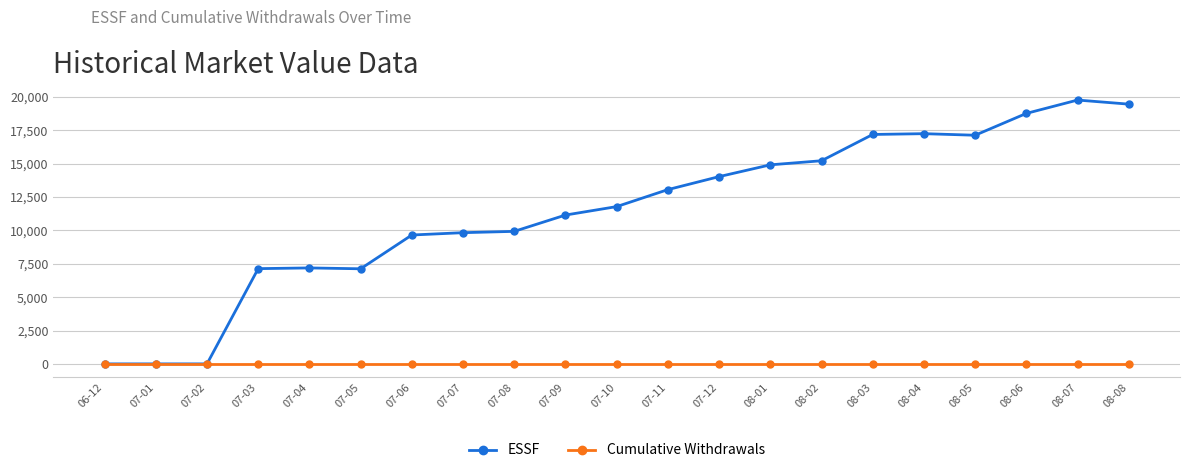

How many data points in ESSF are above 11786?

11